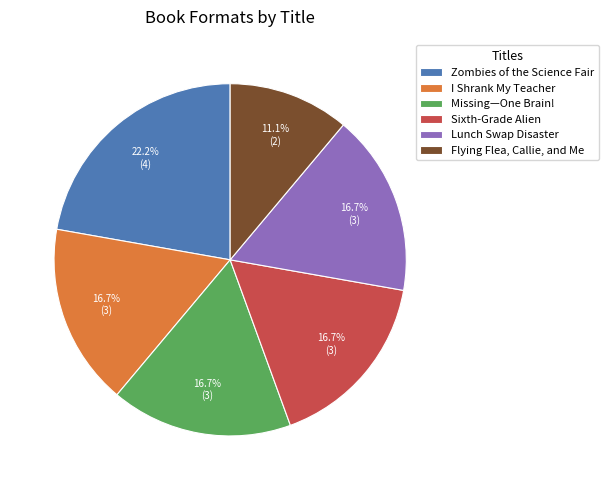

What is the largest slice in the pie chart?

Zombies of the Science Fair